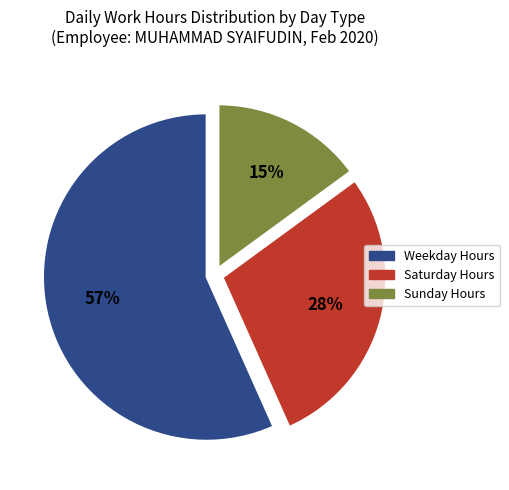

Is there a majority slice in this chart?

Yes